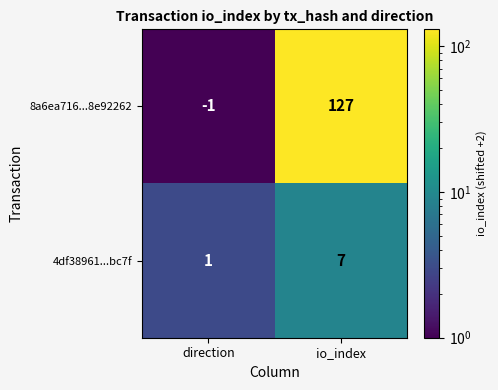

Reading left to right, extract all data points from this chart.

8a6ea716...8e92262: -1	127
4df38961...bc7f: 1	7